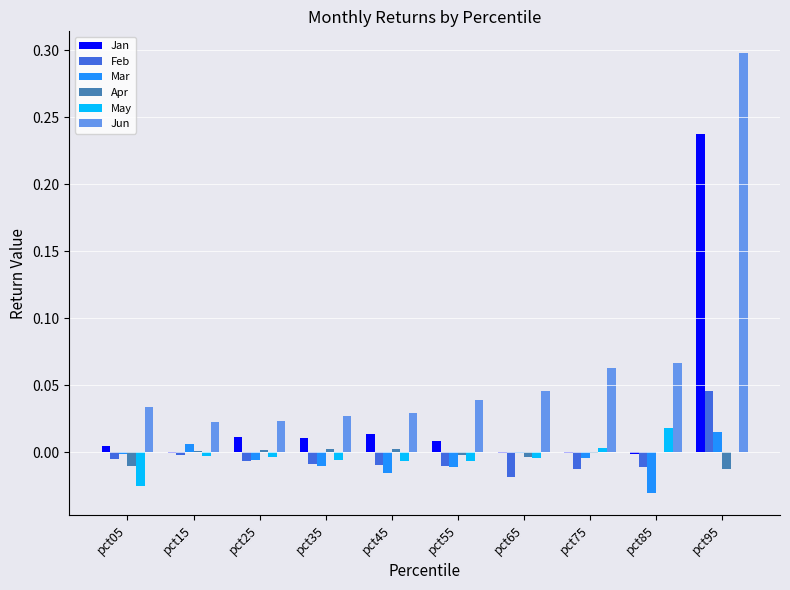

Is the value of Jun at pct85 greater than the value of Feb at pct85?

Yes